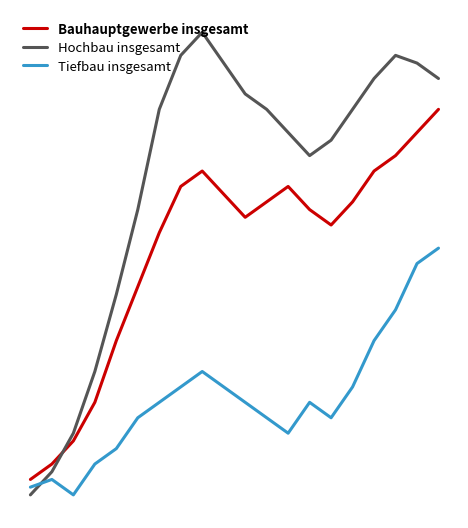

Rank the series by their average value, from lowest to highest.

Tiefbau insgesamt, Bauhauptgewerbe insgesamt, Hochbau insgesamt